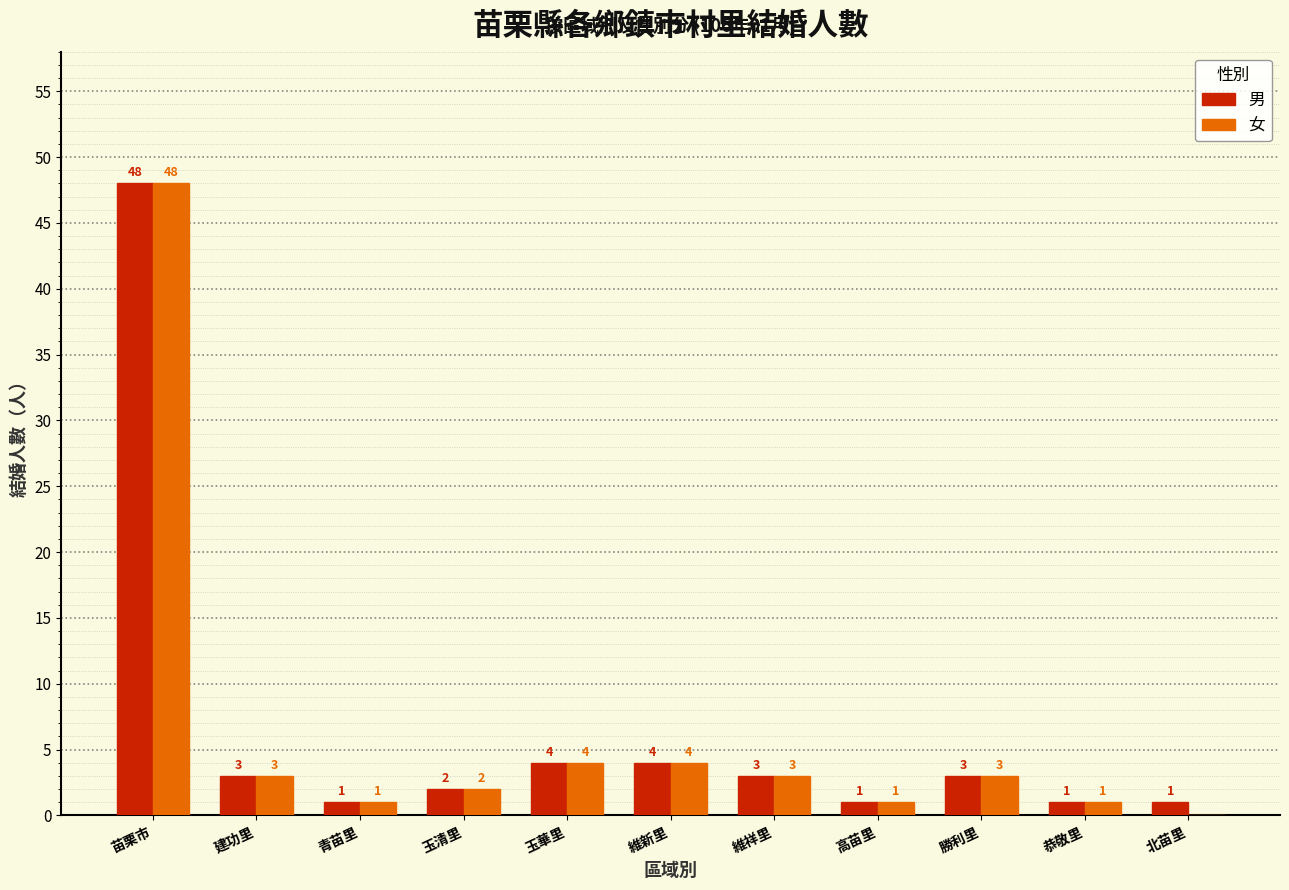

Are the bars horizontal?

No